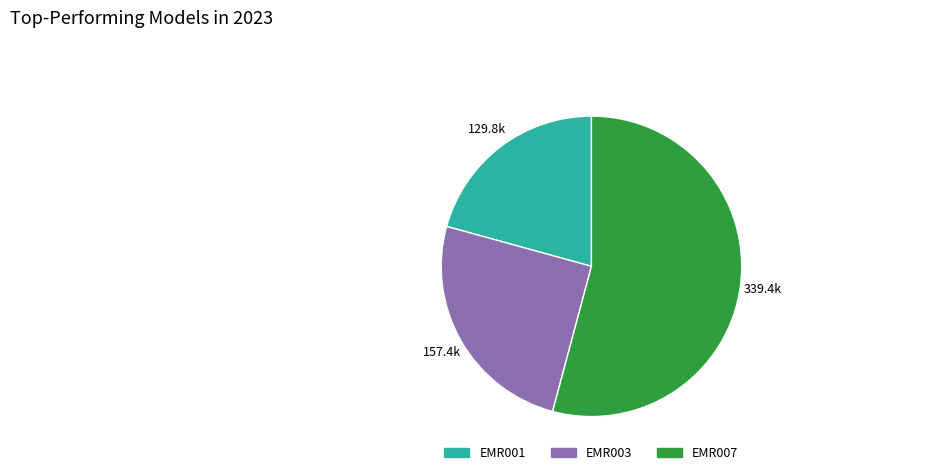

True or false: EMR007 accounts for 54% of the total.

True